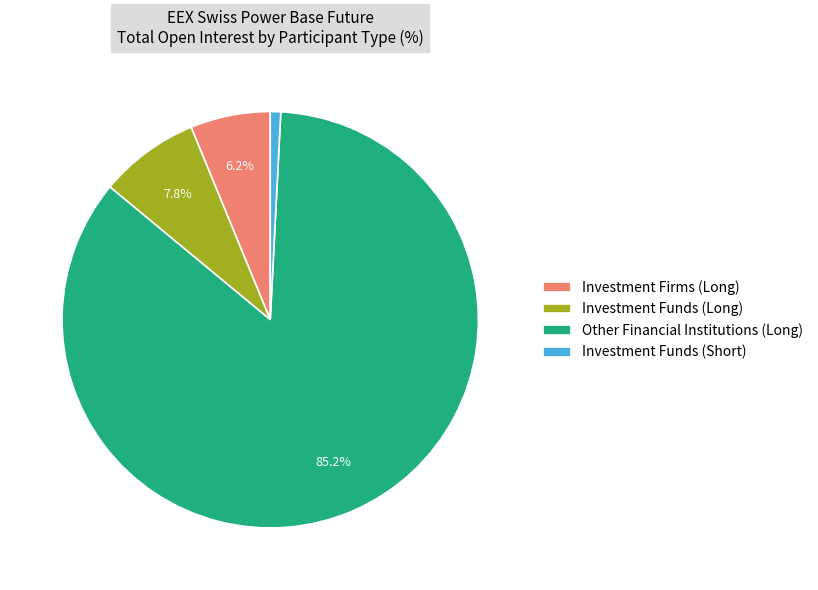

To the nearest percent, what is the difference between the largest and smallest slice percentages?

84%